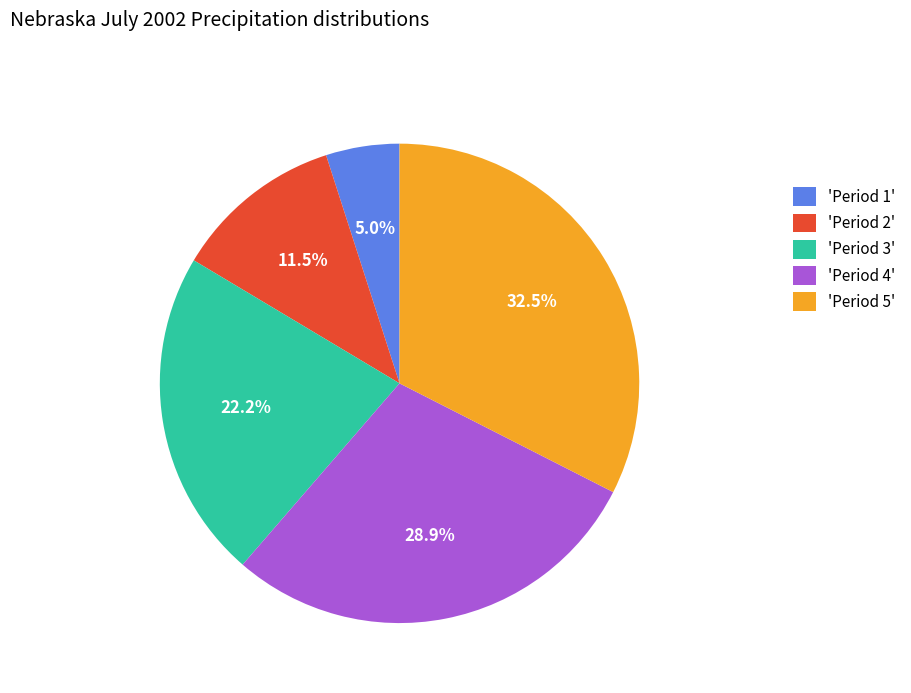

Between 'Period 2' and 'Period 5', which is larger?

'Period 5'